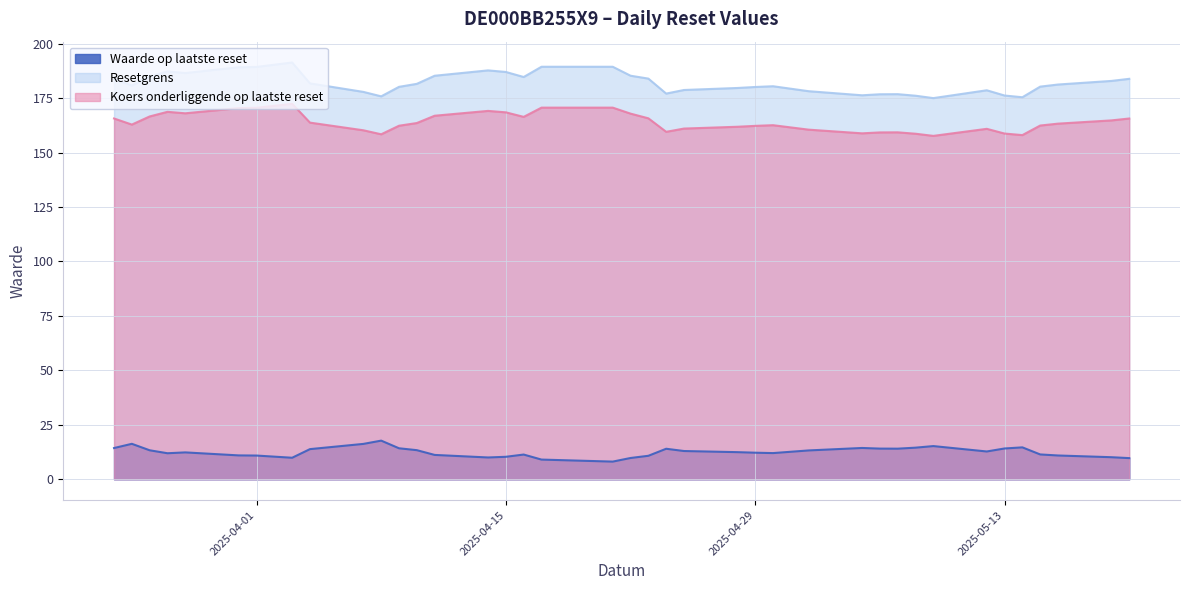

What is the sum of all Koers onderliggende op laatste reset values?

6394.4